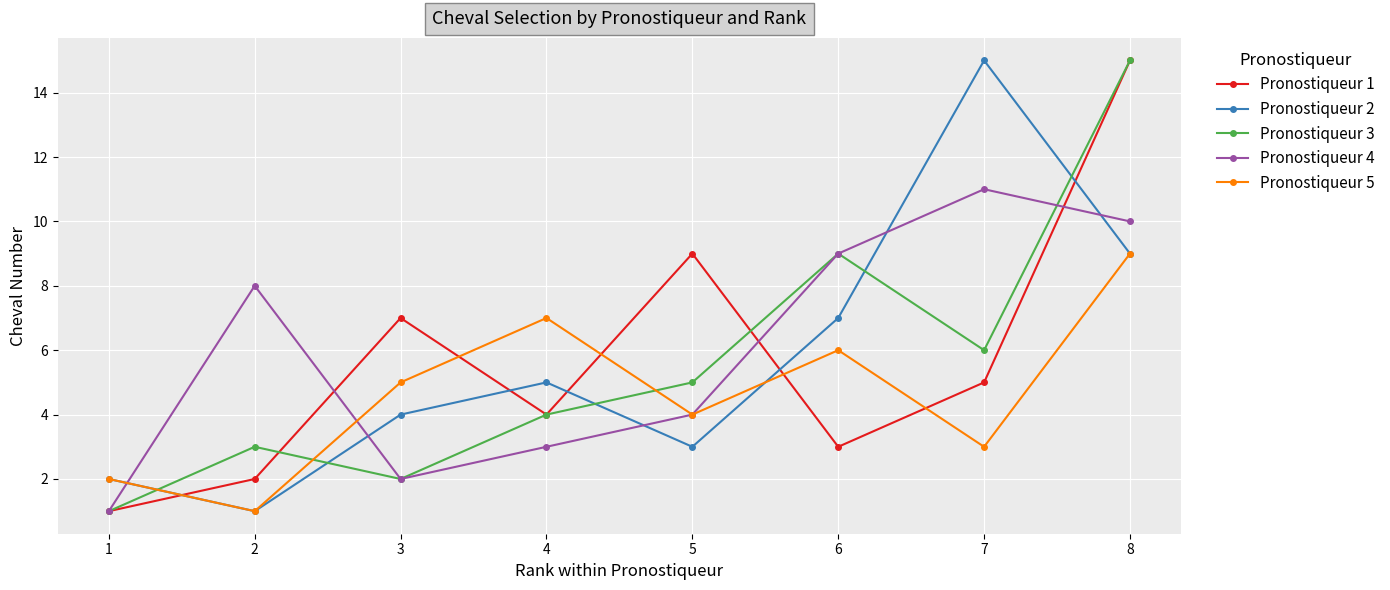

What is the greatest value displayed?

15